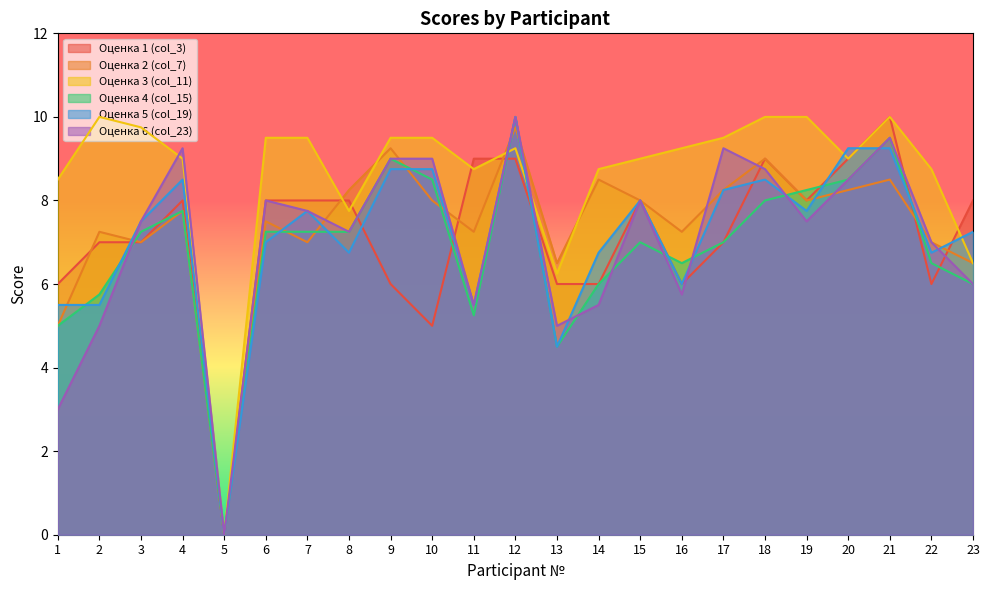

True or false: Оценка 1 (col_3) has a value of 8.4 at 10.

False